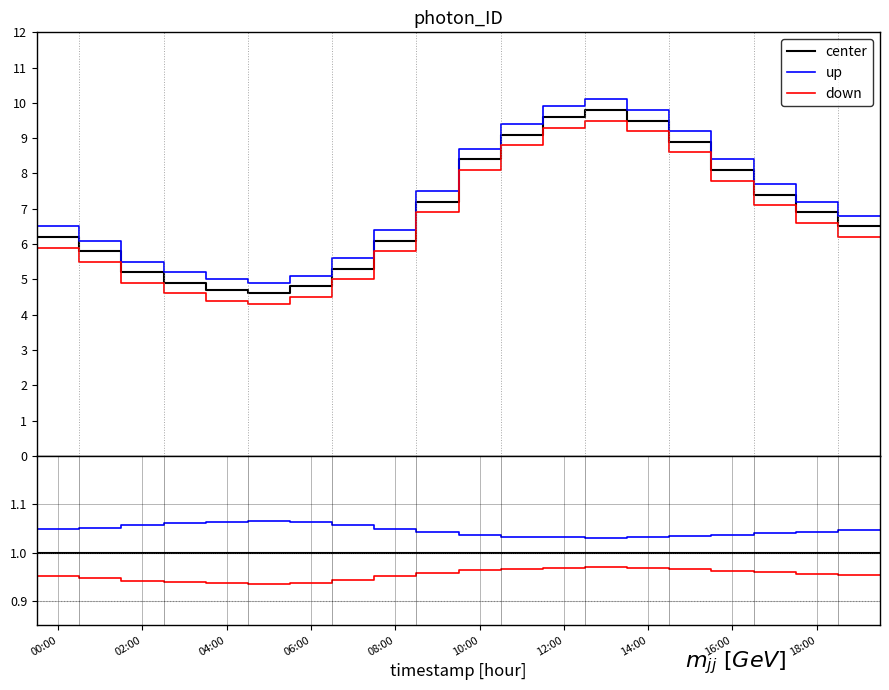

What is the minimum value shown in the chart?

0.9